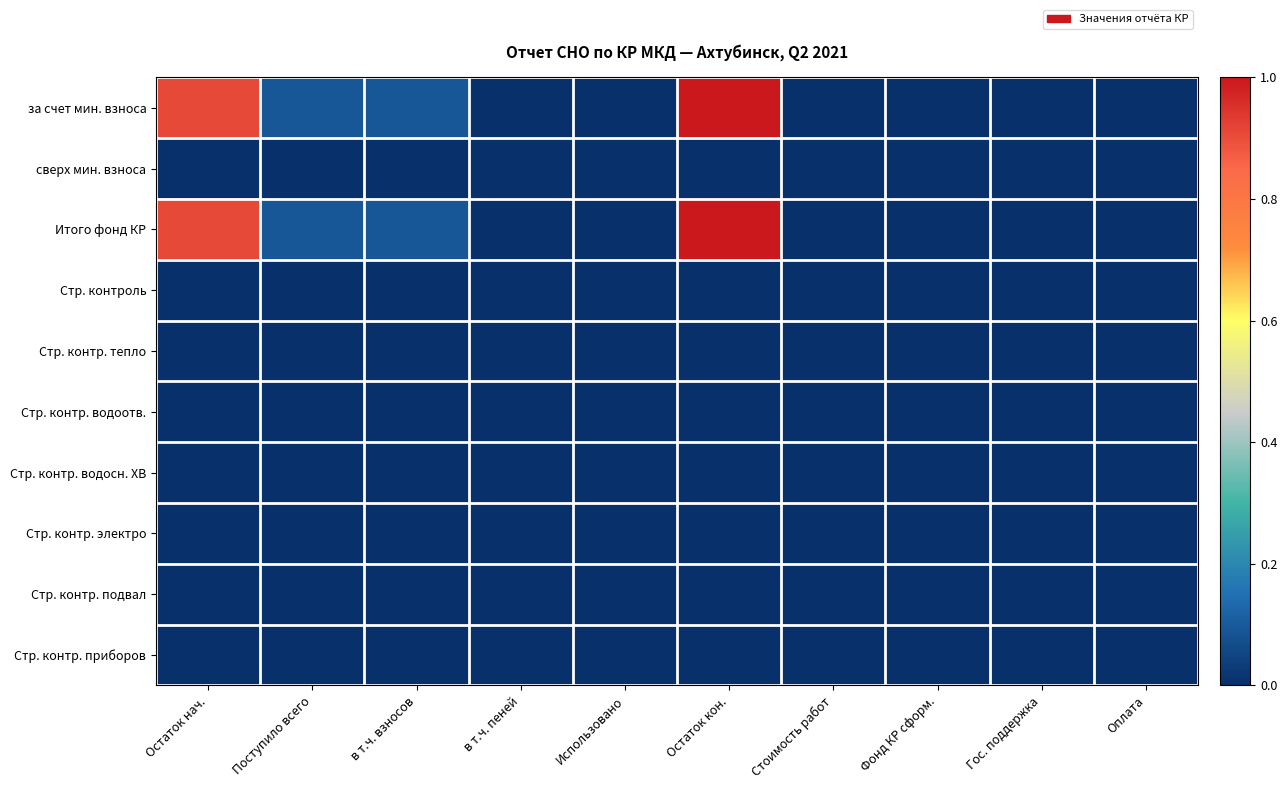

At which category is the sum across all series the highest?

Остаток кон.